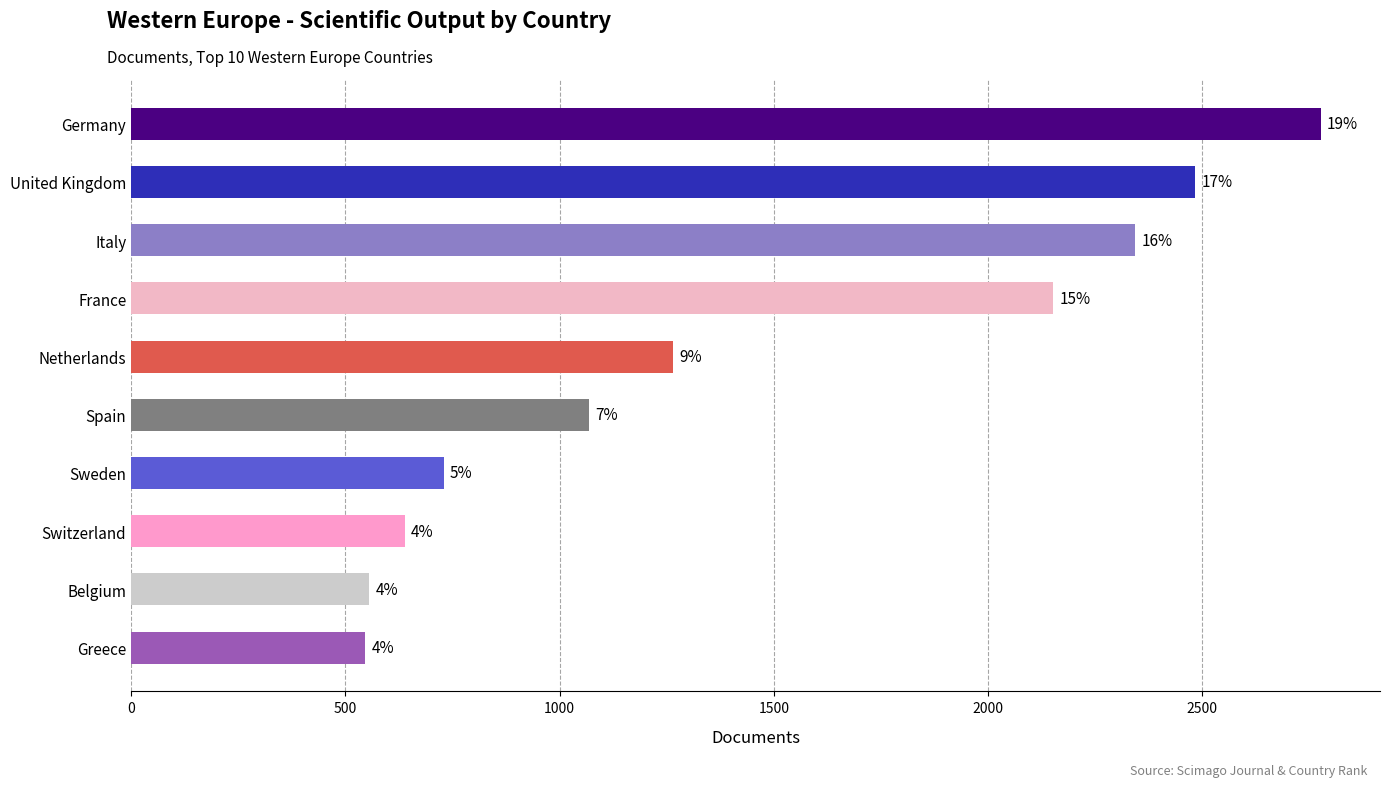

Are the bars horizontal?

Yes